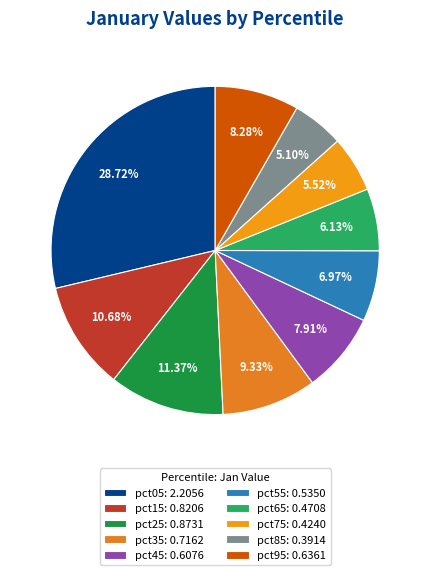

Do pct65 and pct75 together represent more than half of the pie?

No